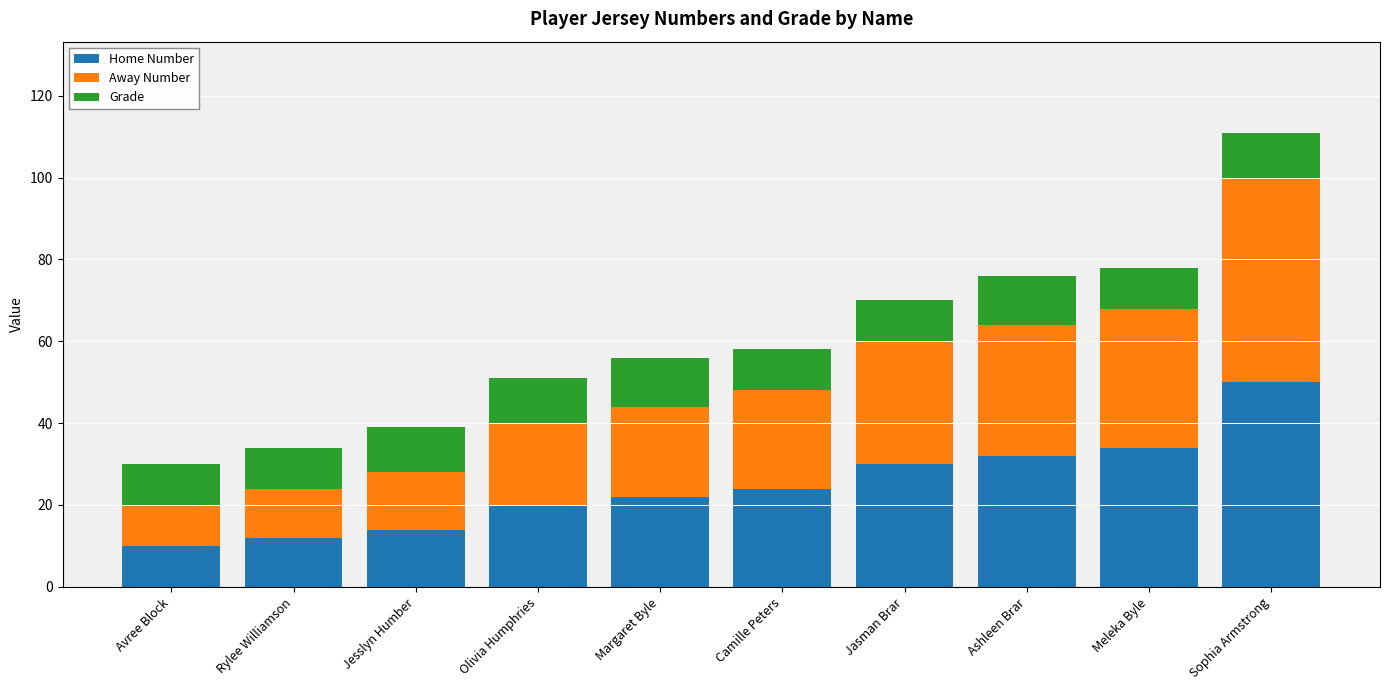

How many data points does each series have?

10